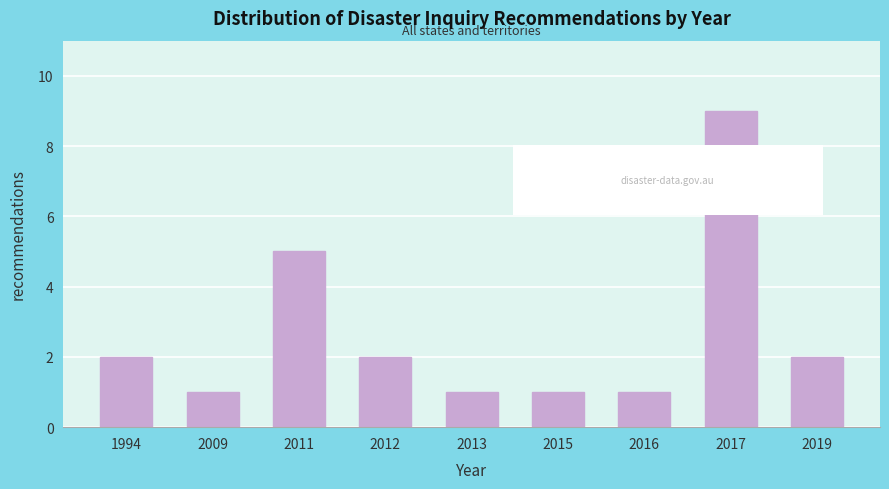

Reading left to right, what are all the values shown in this chart?

1994=2	2009=1	2011=5	2012=2	2013=1	2015=1	2016=1	2017=9	2019=2